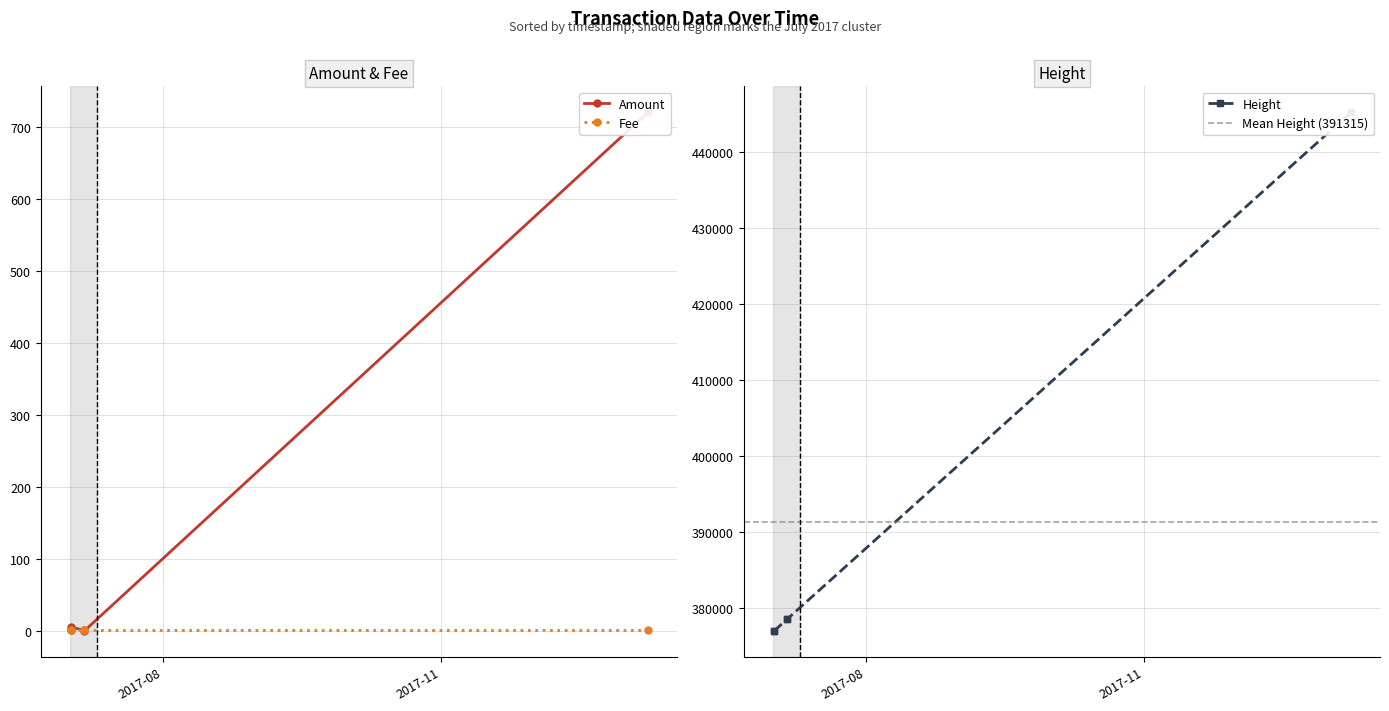

Between 2017-07-05 20:06:22 and 2017-07-01 14:40:43, which is larger?

2017-07-01 14:40:43